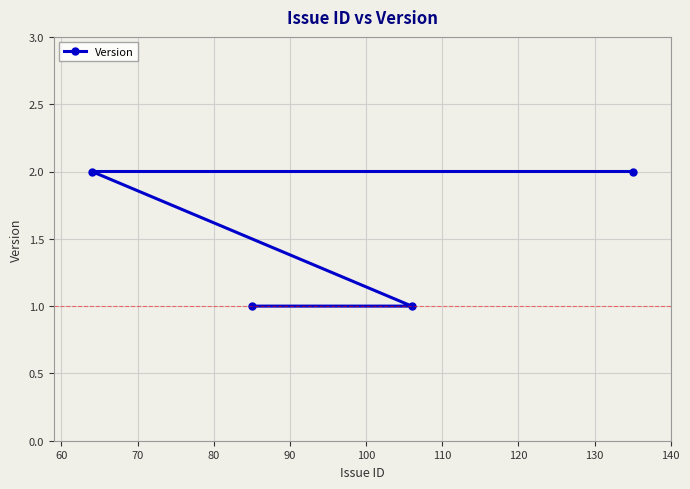

Reading right to left, transcribe all the data shown in this chart.

2	1	1	2